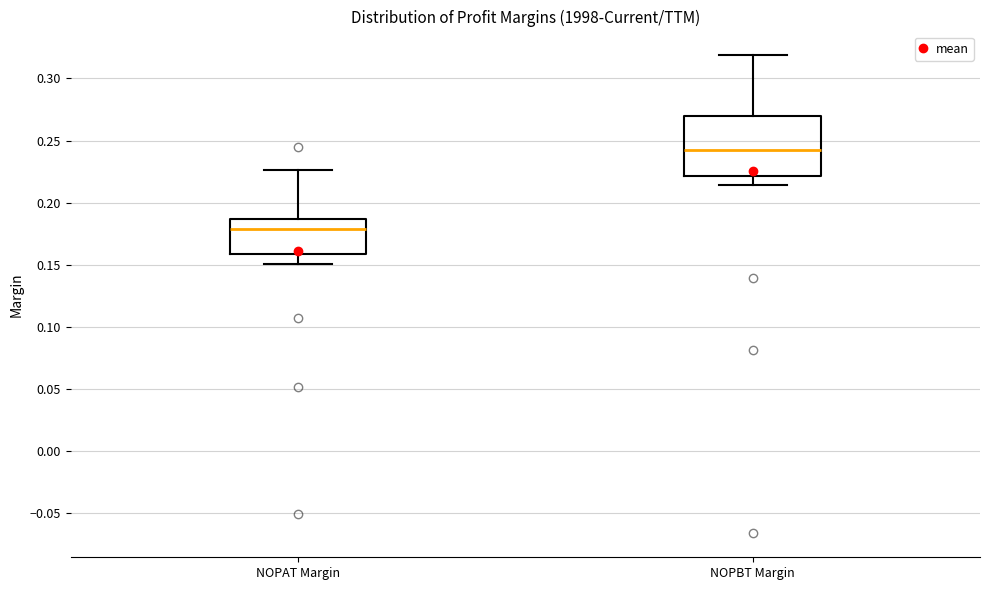

Which box has the lowest median line?

NOPAT Margin